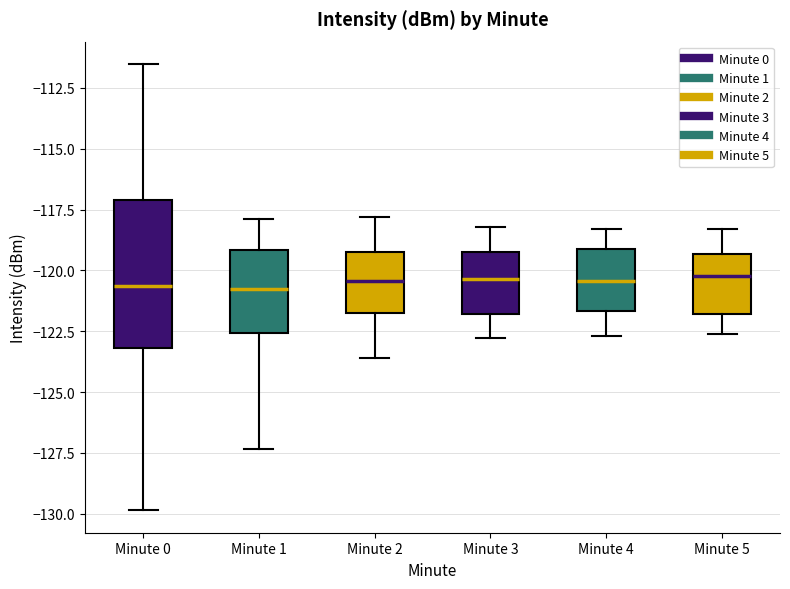

Comparing the boxes themselves (not the whiskers), which one is the tallest?

Minute 0